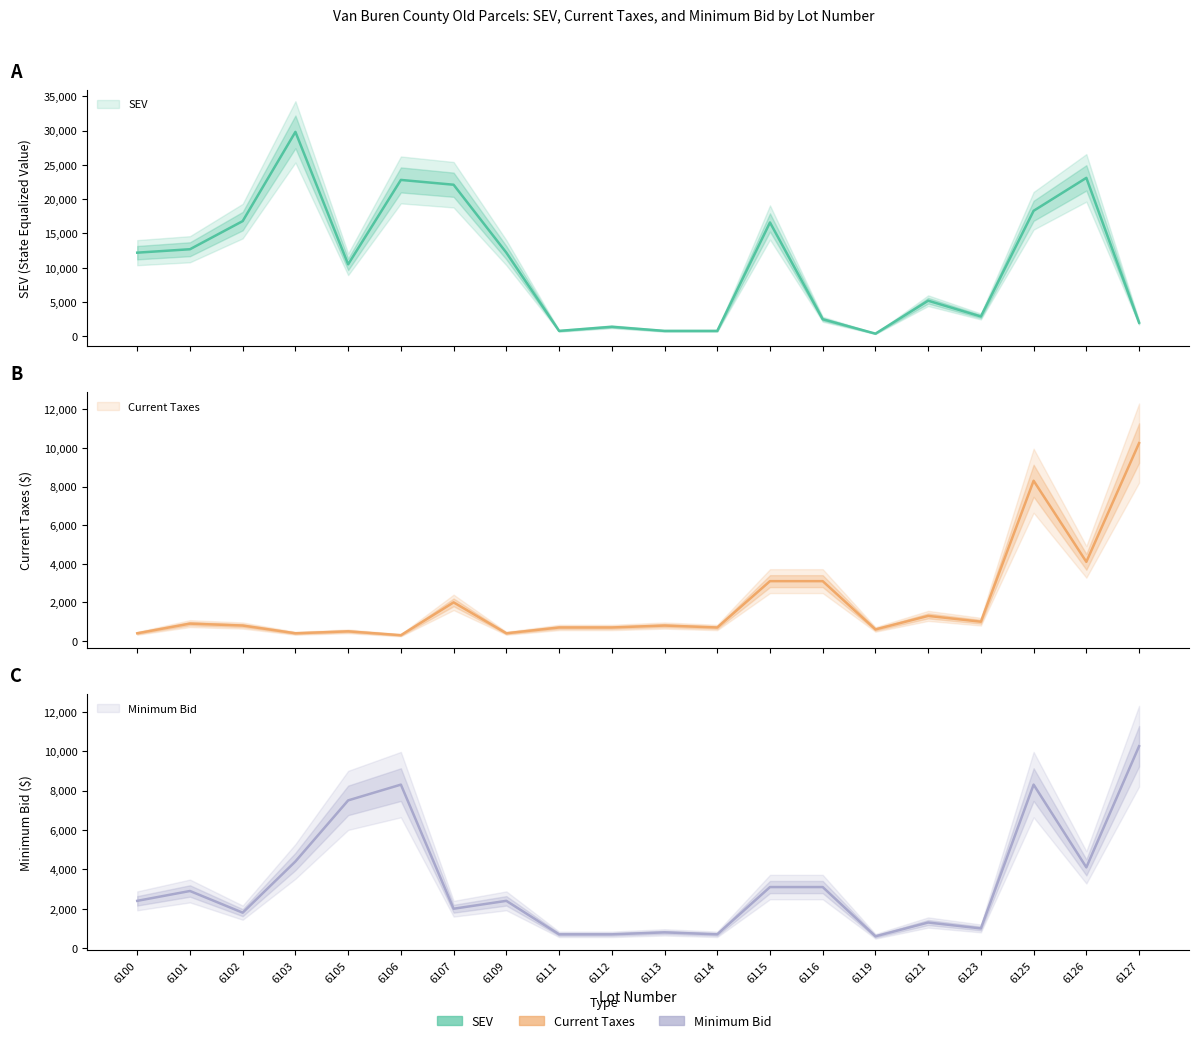

Which has a higher value, 6105 or 6106?

6106